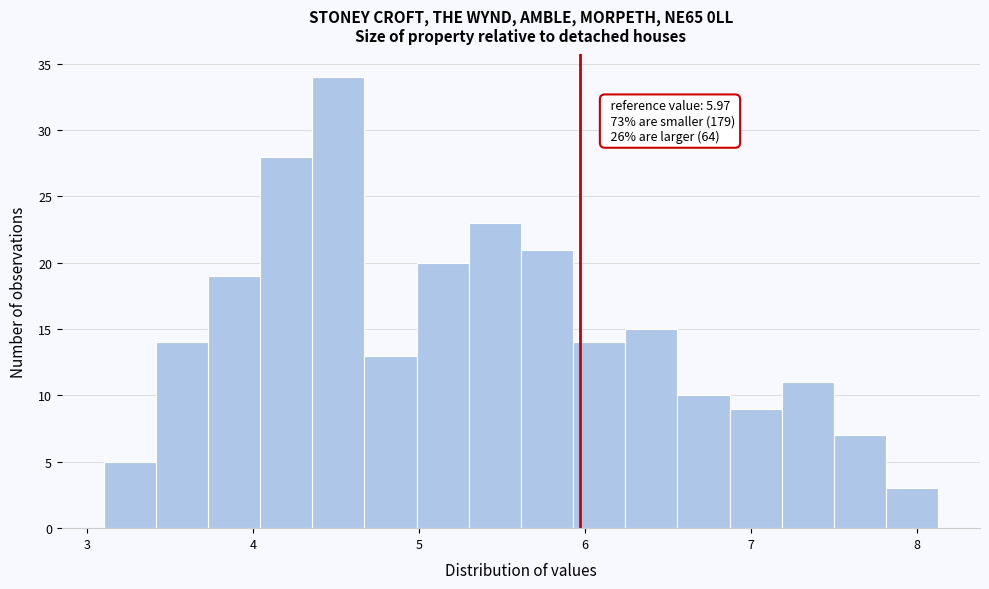

Read against the x-axis, roughly where is the centre of the tallest bar?

4.5